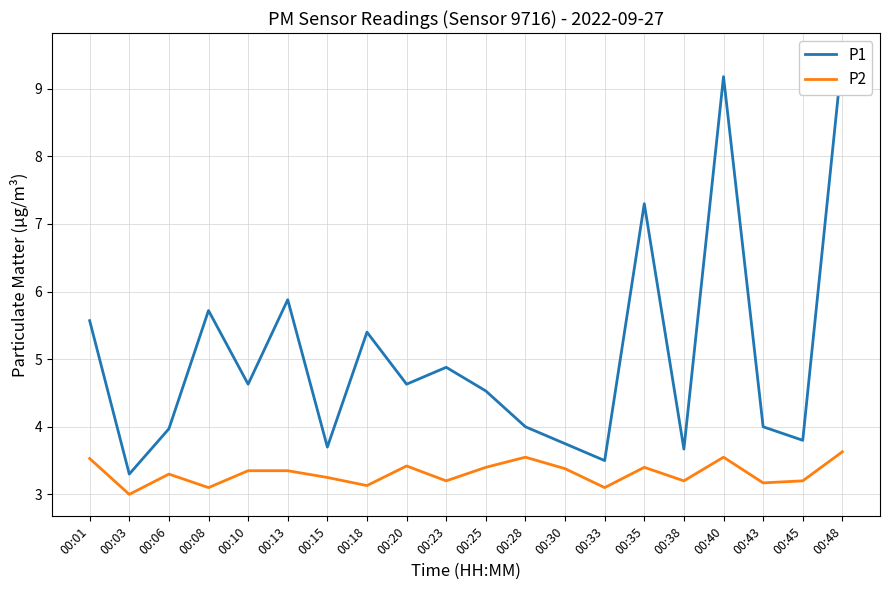

What is the average value of the P2 series?

3.3